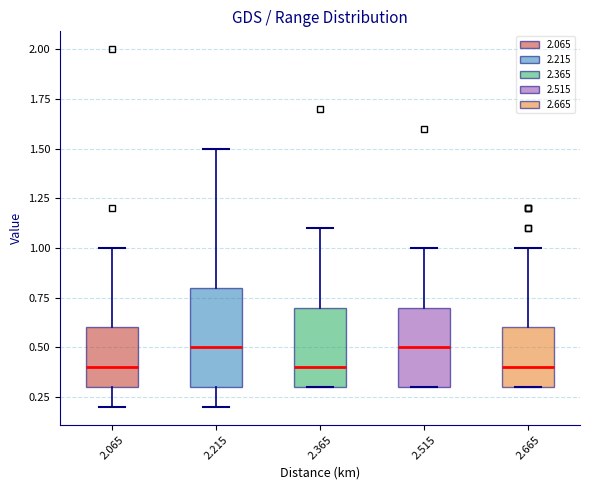

Reading left to right, transcribe this box plot: for each box, give where its median line is, the range the box spans, and where its two whiskers end, as read against the y-axis. The values are not printed on the chart, so give them approximately, as read against the axis.

2.065: median 0.4, box 0.3 to 0.6, whiskers 0.2 to 1.0
2.215: median 0.5, box 0.3 to 0.8, whiskers 0.2 to 1.5
2.365: median 0.4, box 0.3 to 0.7, whiskers 0.3 to 1.1
2.515: median 0.5, box 0.3 to 0.7, whiskers 0.3 to 1.0
2.665: median 0.4, box 0.3 to 0.6, whiskers 0.3 to 1.0